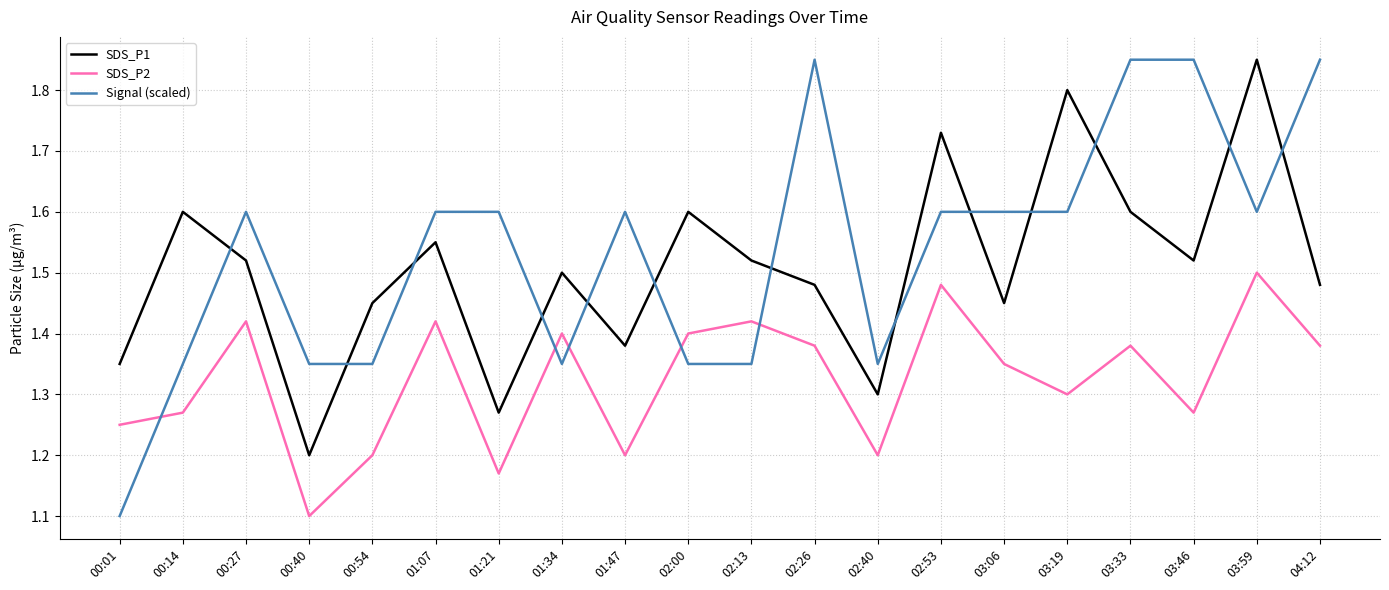

Which series has the largest total across all categories?

Signal (scaled)